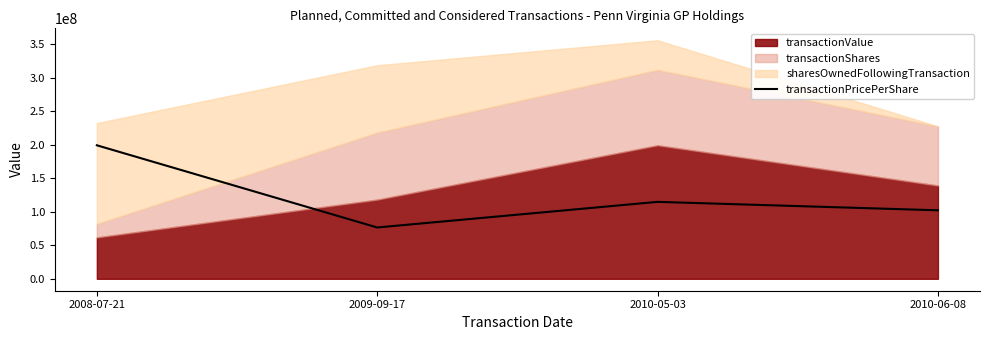

Where does the data first go above 114730224?

2008-07-21